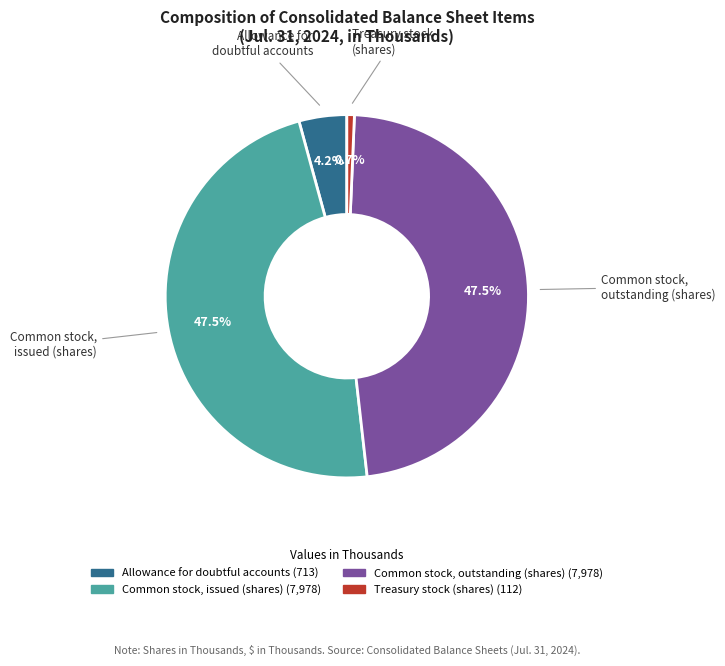

What is the smallest slice in the pie chart?

Treasury stock (shares)